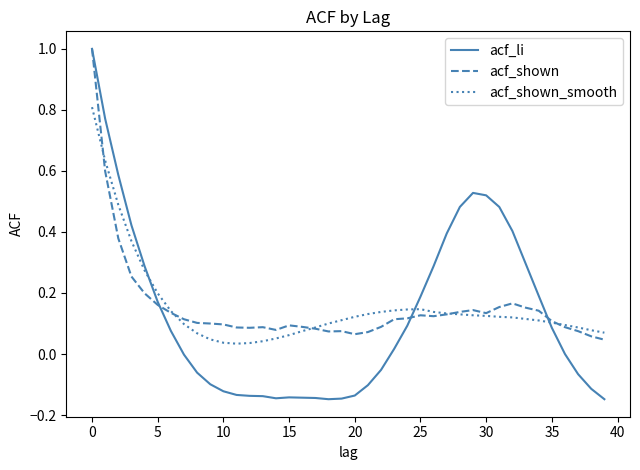

Which series has the widest spread of values?

acf_li